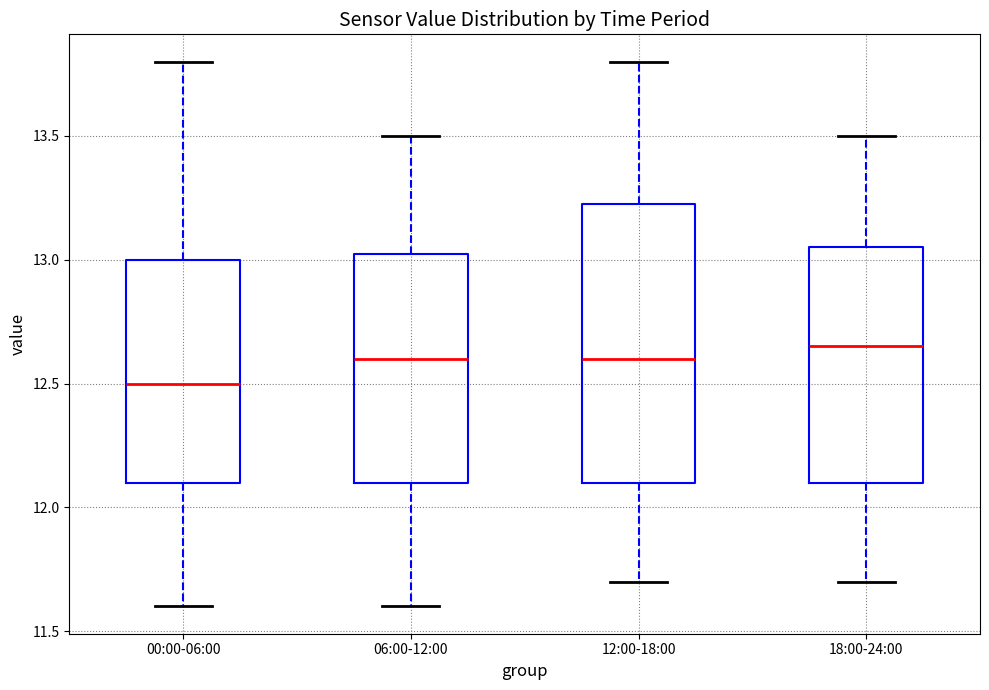

Reading left to right, transcribe this box plot: for each box, give where its median line is, the range the box spans, and where its two whiskers end, as read against the y-axis. The values are not printed on the chart, so give them approximately, as read against the axis.

00:00-06:00: median 12.50, box 12.10 to 13.00, whiskers 11.60 to 13.80
06:00-12:00: median 12.60, box 12.10 to 13.05, whiskers 11.60 to 13.50
12:00-18:00: median 12.60, box 12.10 to 13.25, whiskers 11.70 to 13.80
18:00-24:00: median 12.65, box 12.10 to 13.05, whiskers 11.70 to 13.50